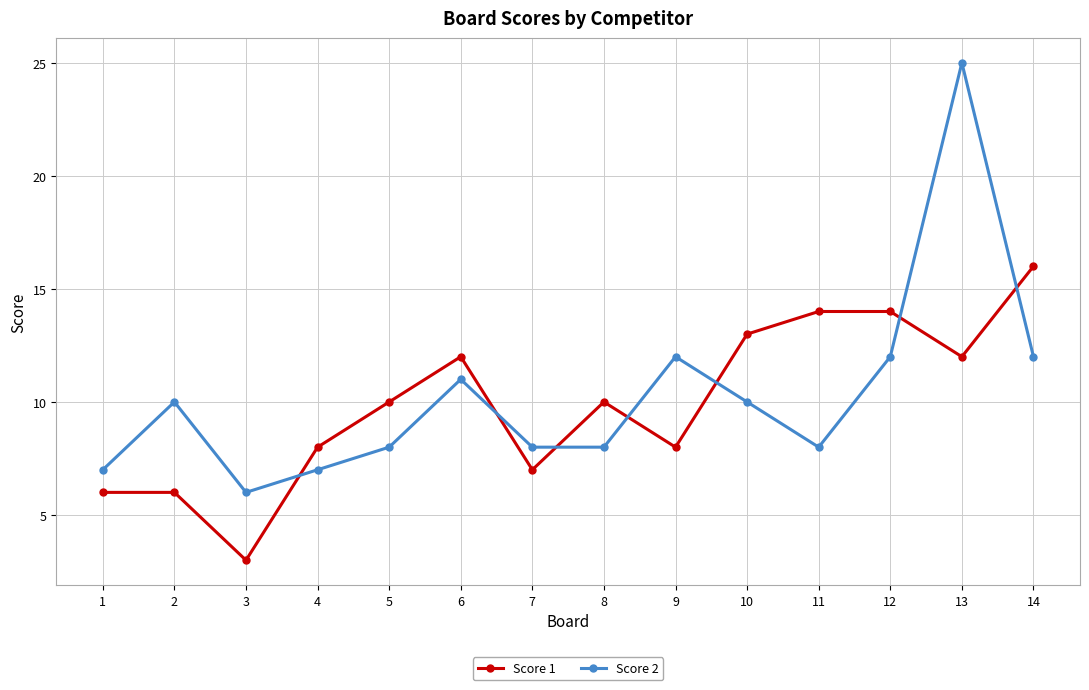

The value of Score 1 at 2 is 4. True or false?

False